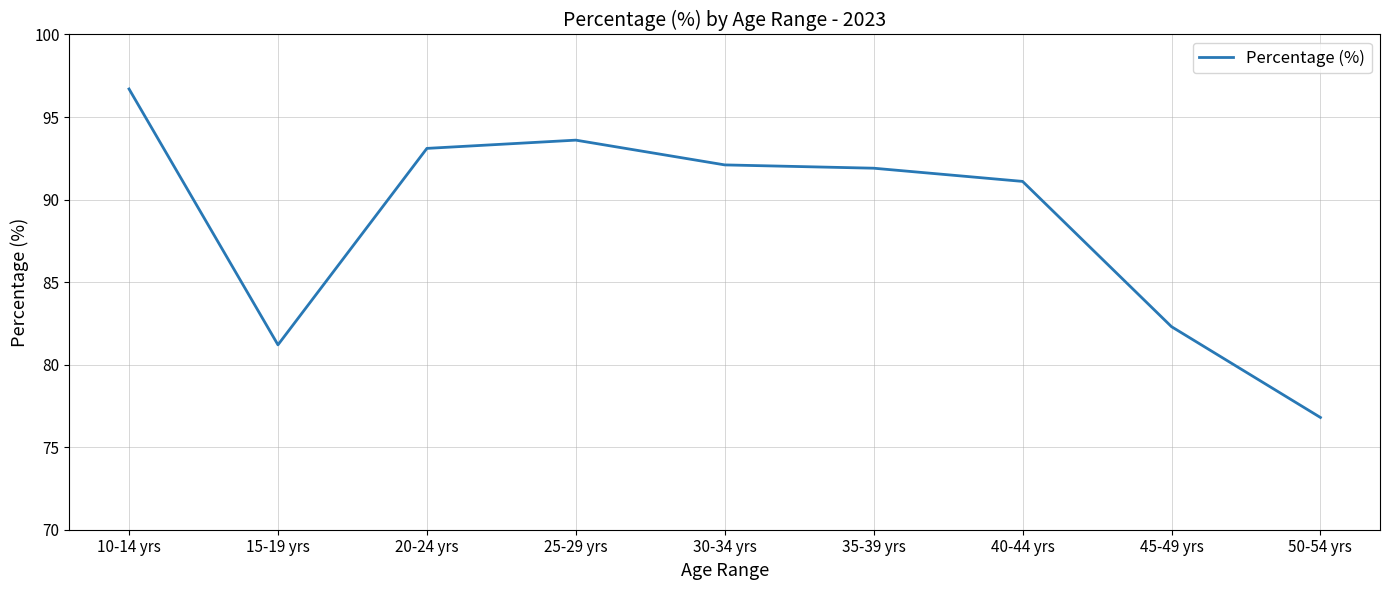

What is the sum of all values?

798.8